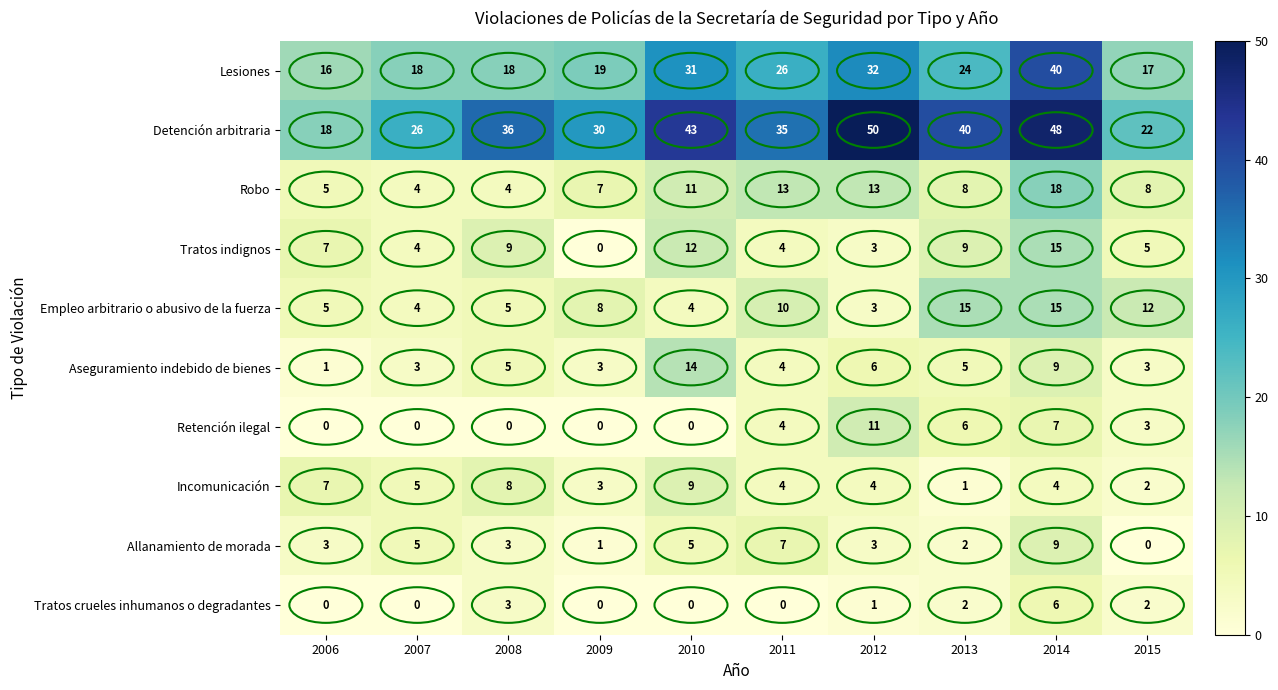

At how many categories does at least one series exceed 9?

10